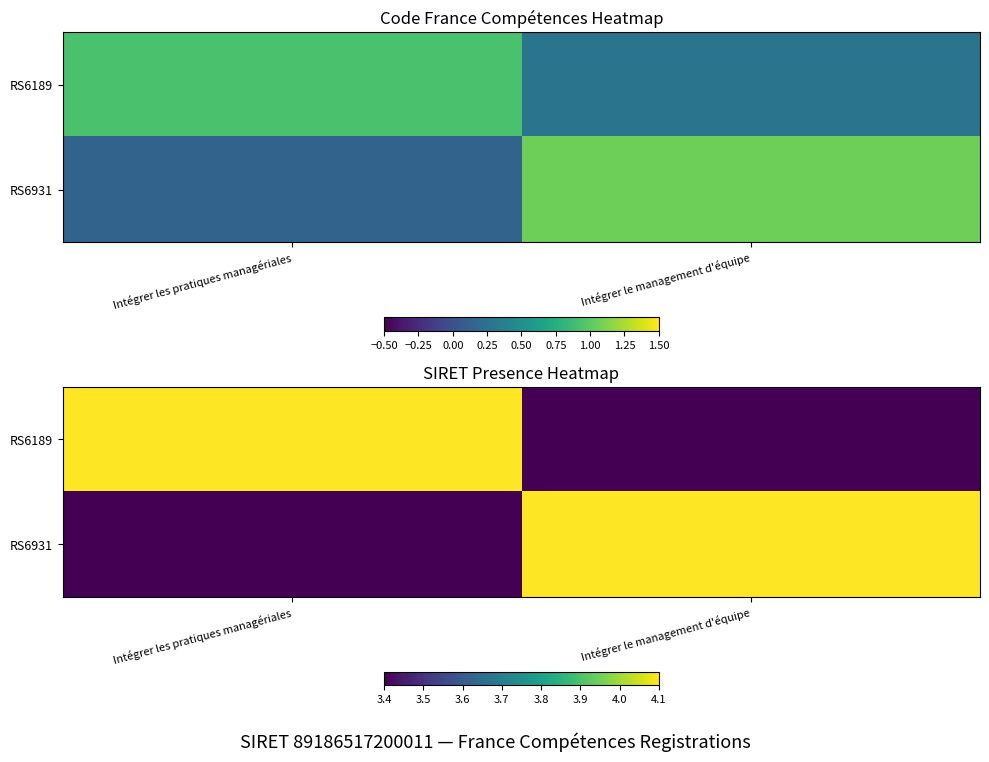

How many data points in RS6189 are less than 4?

1